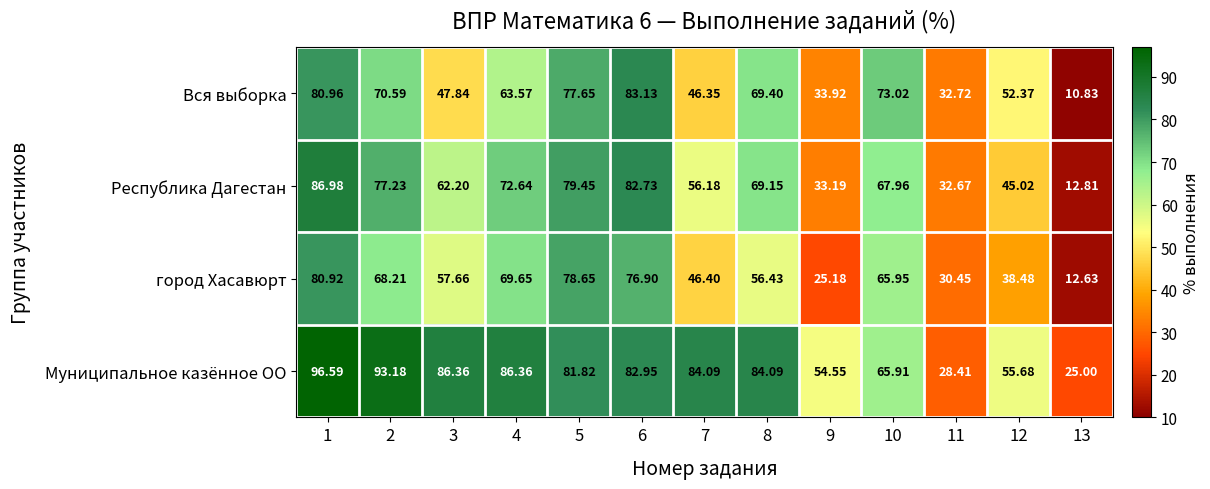

How many data points in Вся выборка are above 63?

7